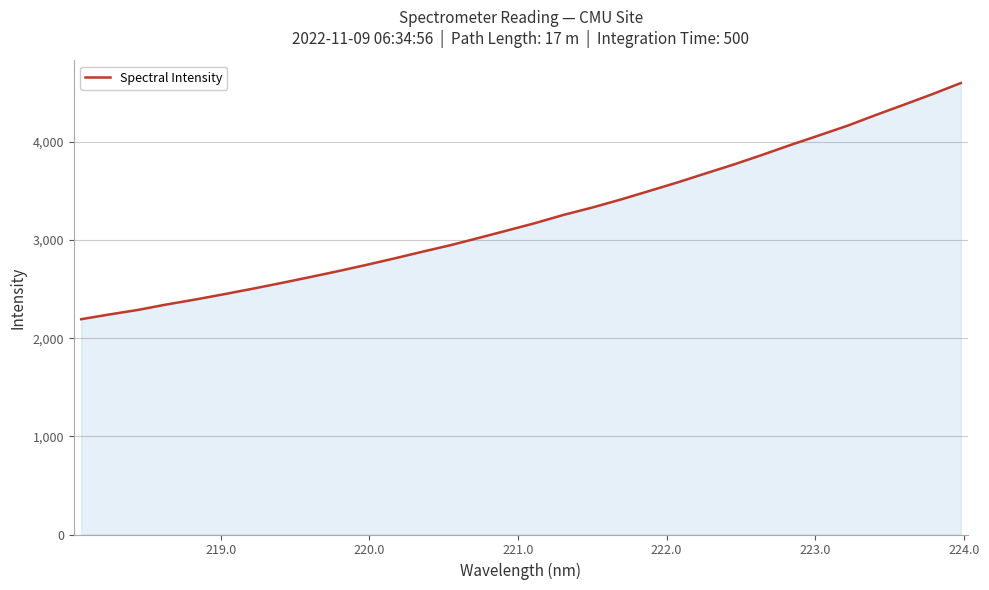

What is the greatest value displayed?

4599.4